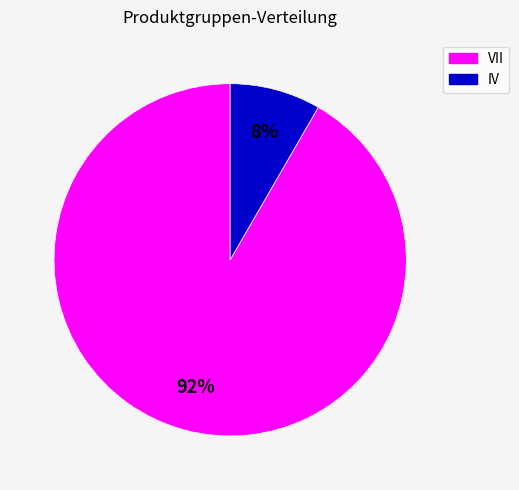

Rank the categories by value from lowest to highest.

IV, VII